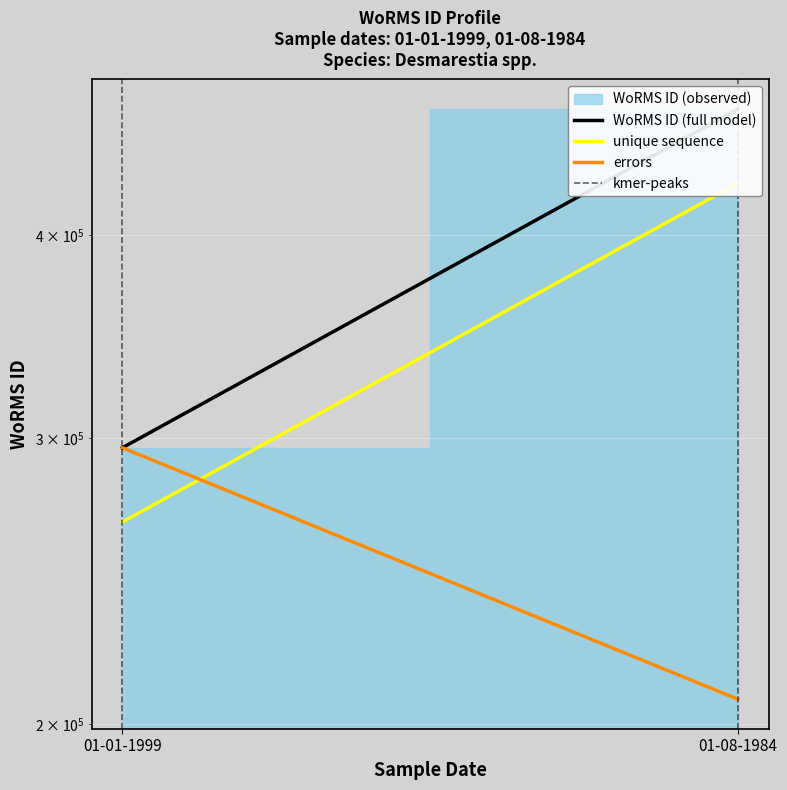

What is the total value across all series at 01-01-1999?

858005.6